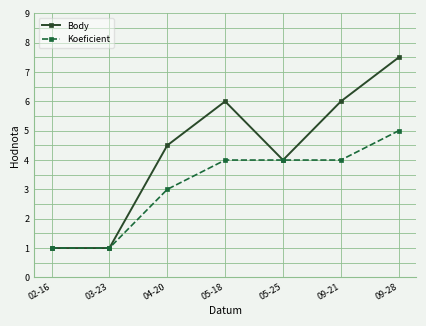

Reading left to right, extract all data points from this chart.

Body: 02-16=1.0	03-23=1.0	04-20=4.5	05-18=6.0	05-25=4.0	09-21=6.0	09-28=7.5
Koeficient: 02-16=1.0	03-23=1.0	04-20=3.0	05-18=4.0	05-25=4.0	09-21=4.0	09-28=5.0